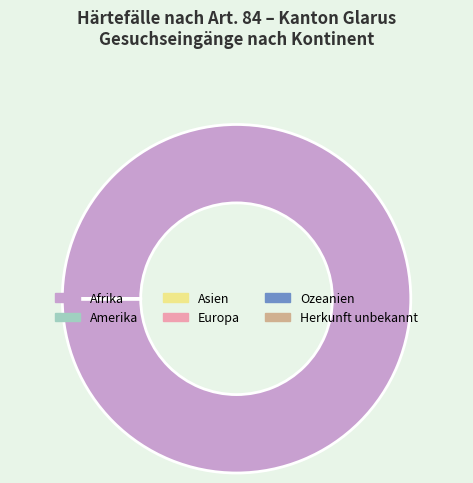

Which category has the biggest portion of the pie?

Afrika